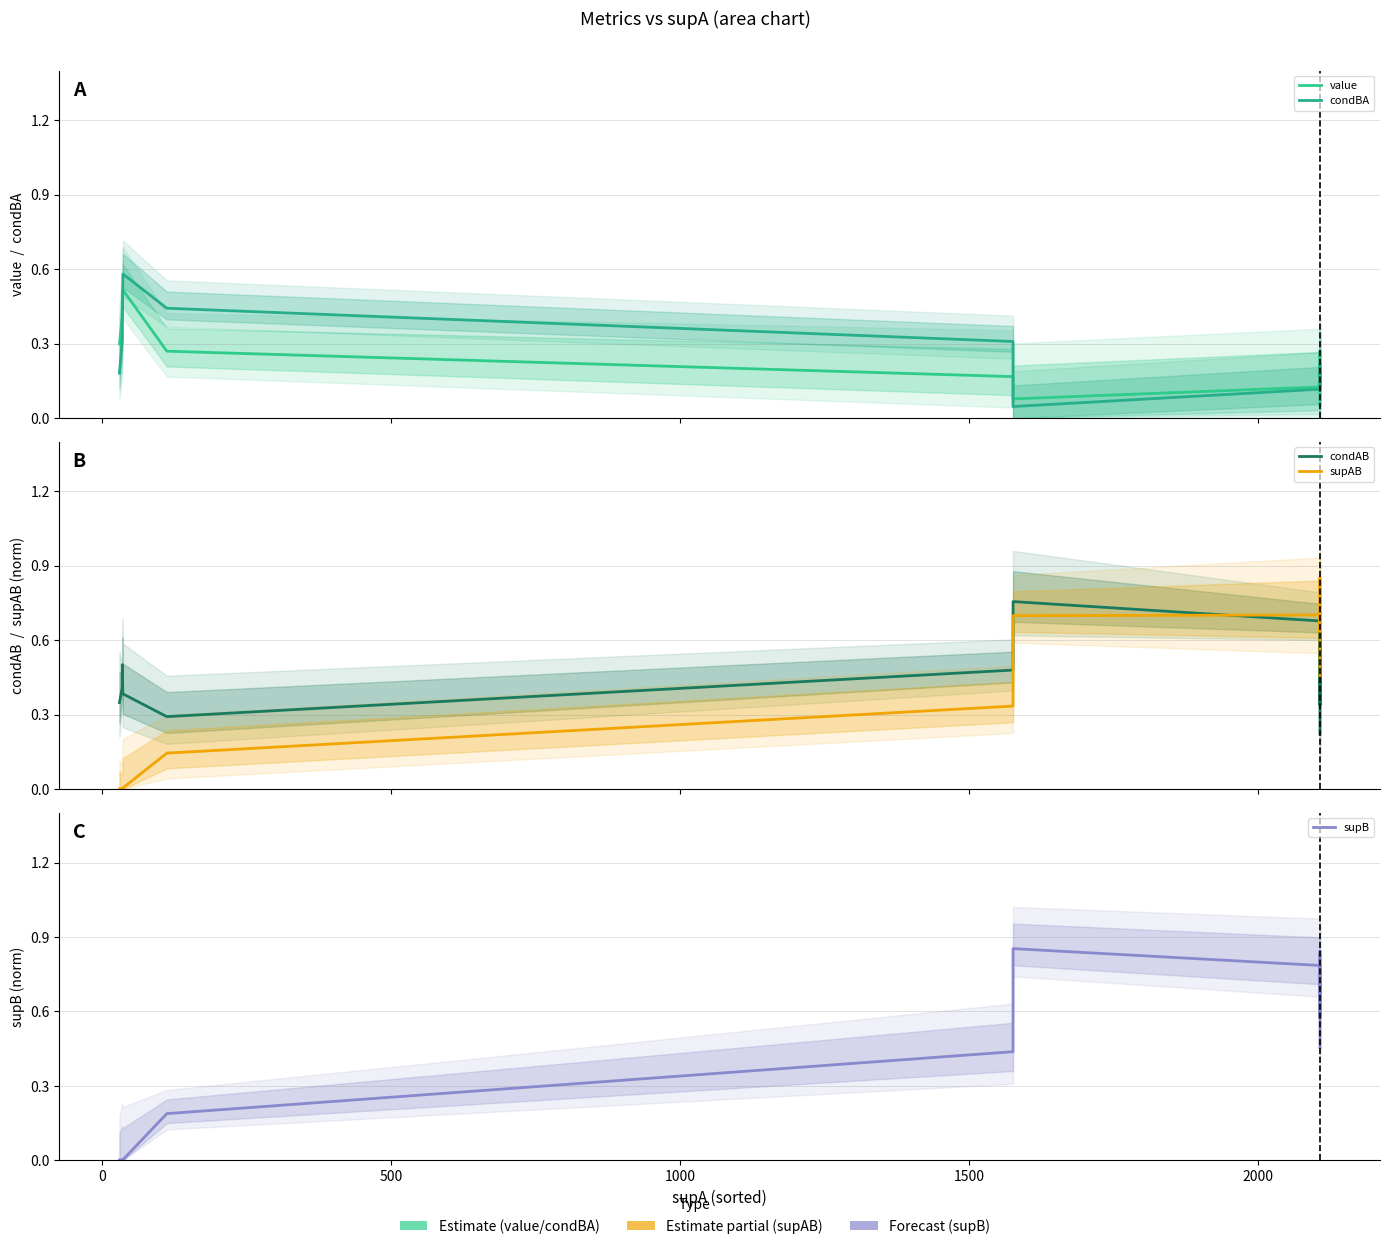

The supAB series shows 0.3 at 19. True or false?

False